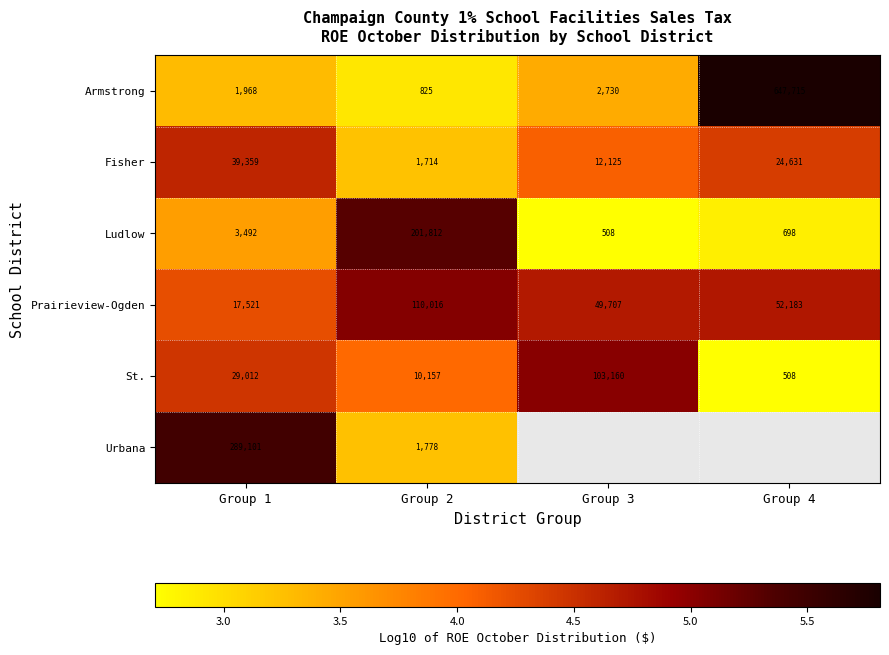

Which series has the largest range (max minus min)?

Armstrong